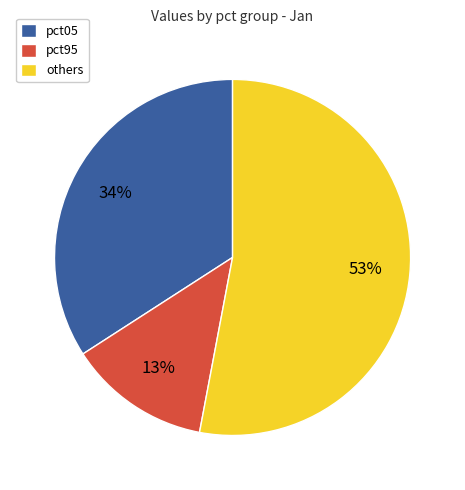

What percentage is the pct95 slice, to the nearest percent?

13%